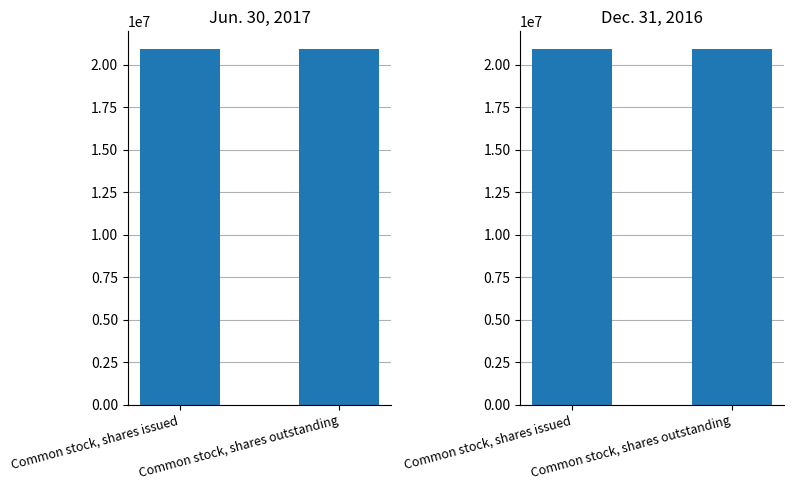

Which series has the widest spread of values?

Jun. 30, 2017